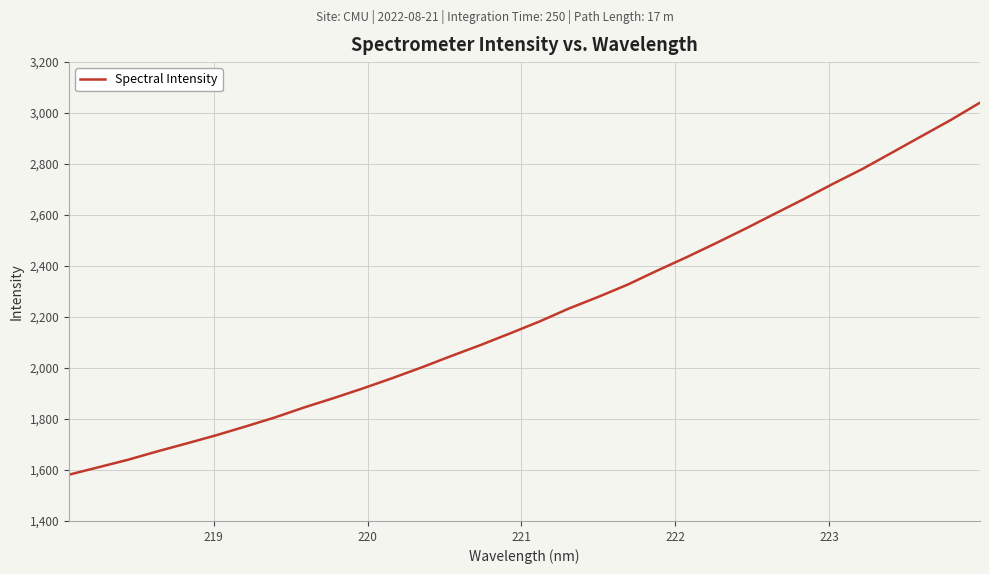

What is the difference between the maximum and minimum values?

1459.4